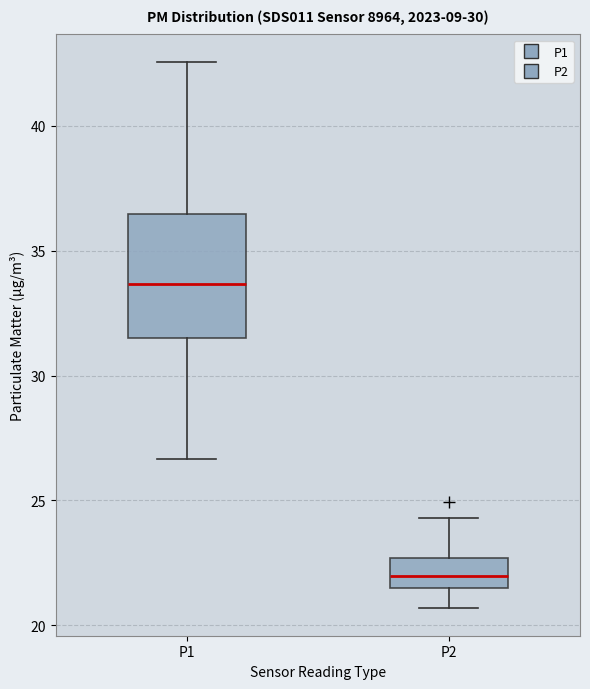

Which box is the tallest, from its lower edge to its upper edge?

P1